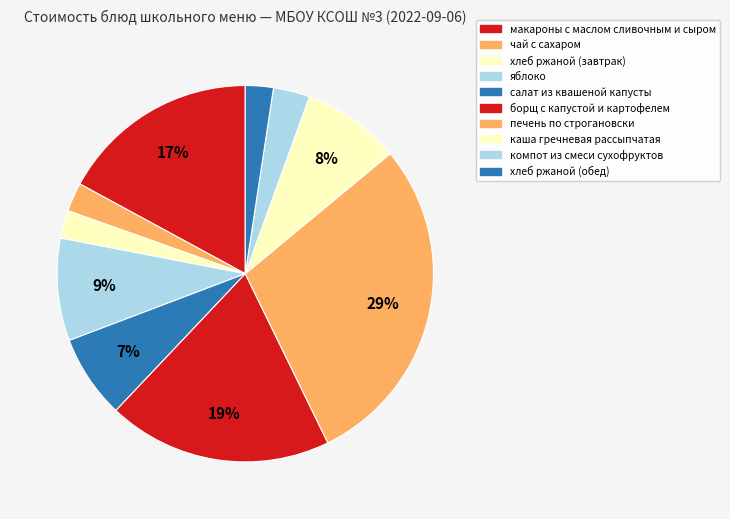

Count the number of slices in the pie.

10